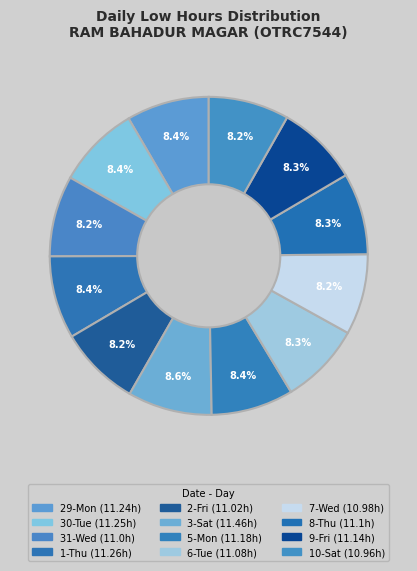

What percentage is the 10-Sat slice, to the nearest percent?

8%